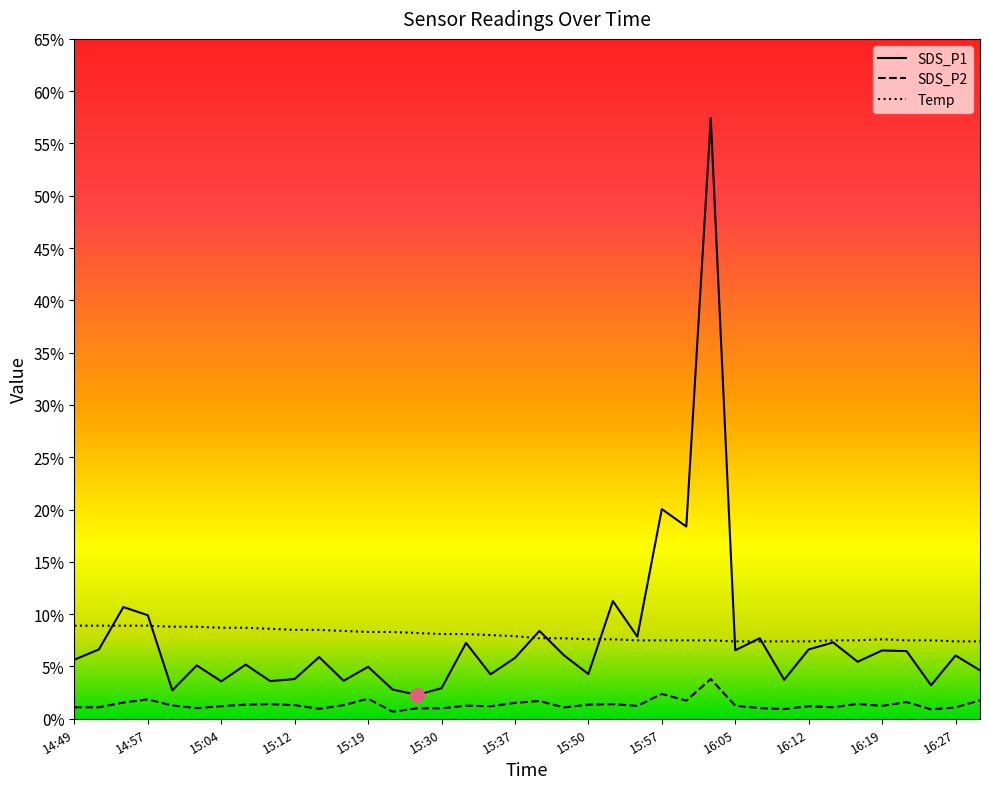

Between 14:59 and 15:19, which is larger?

15:19